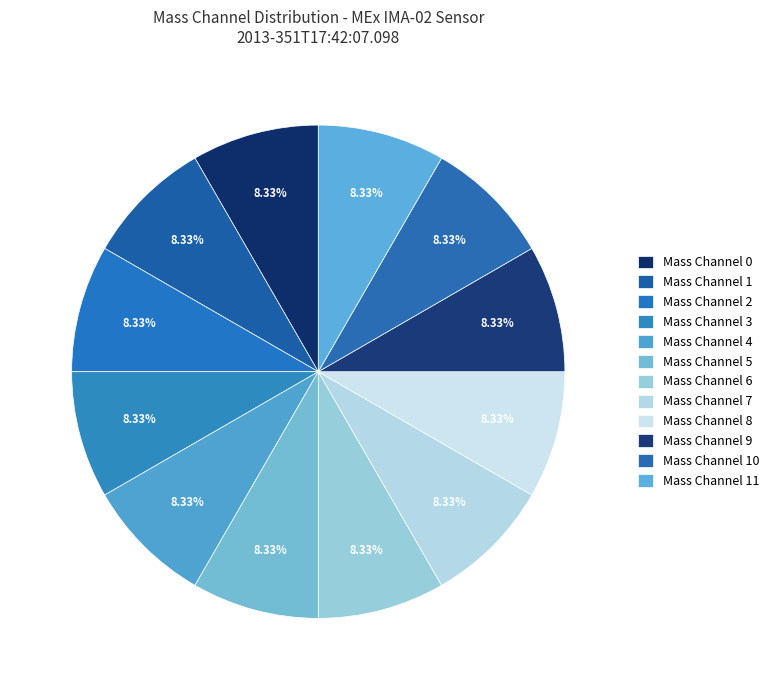

How many segments does this pie chart have?

12